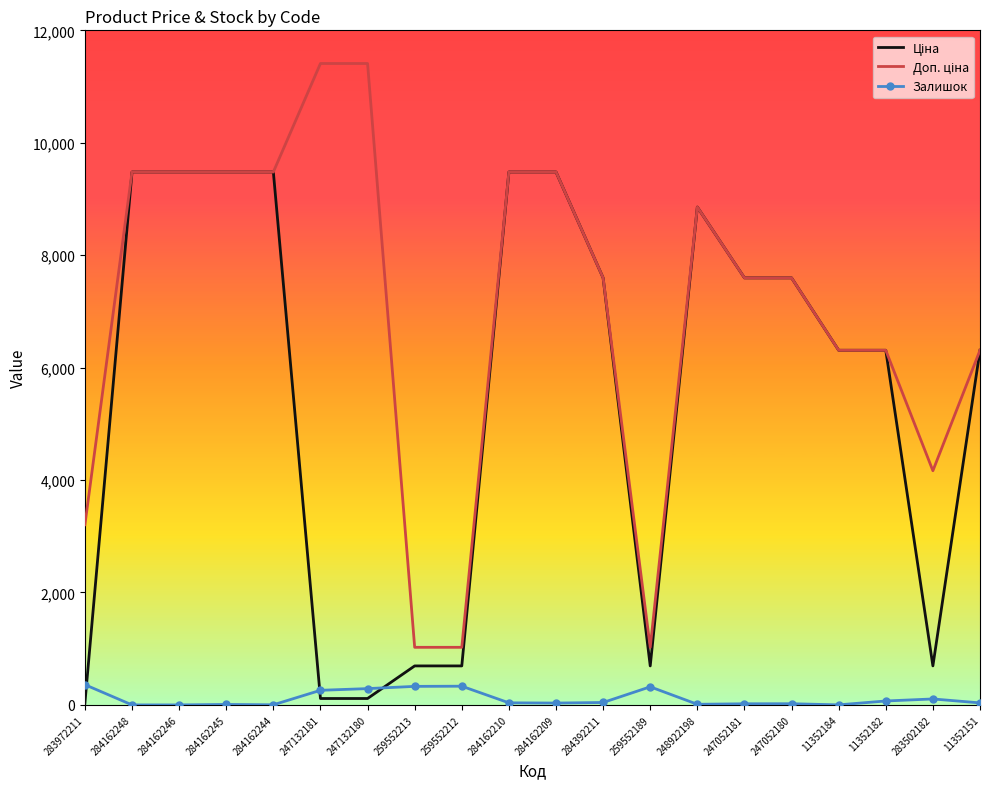

What is the greatest value displayed?

11410.0